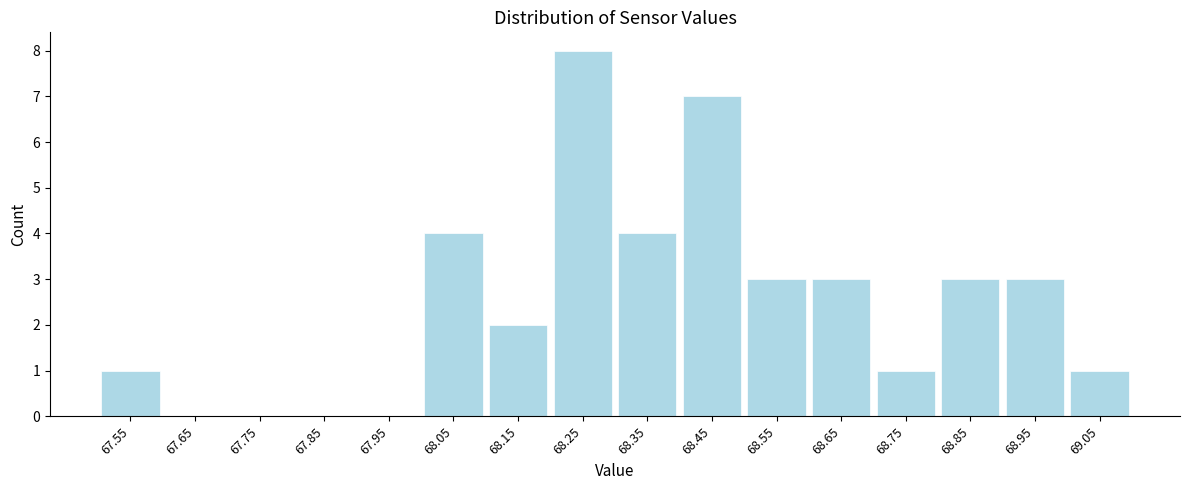

Which range on the x-axis has the tallest bar?

68.2 to 68.3